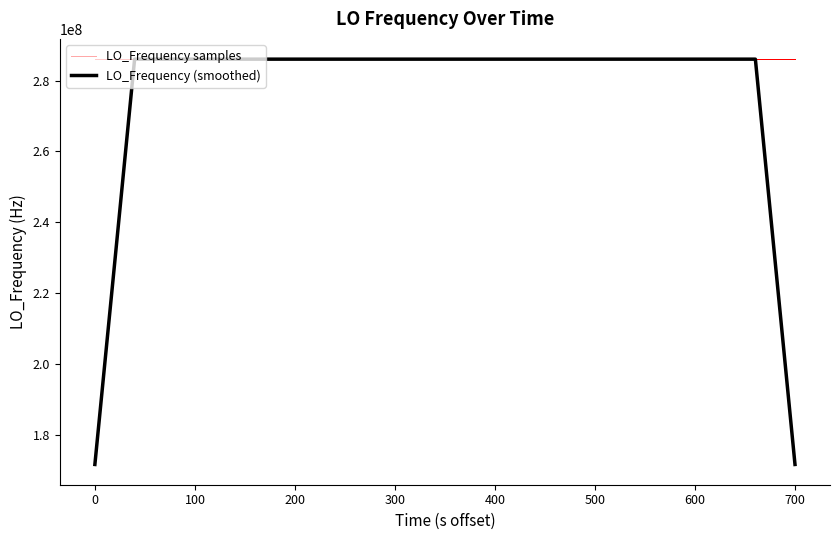

What is the maximum value shown in the chart?

286047010.7